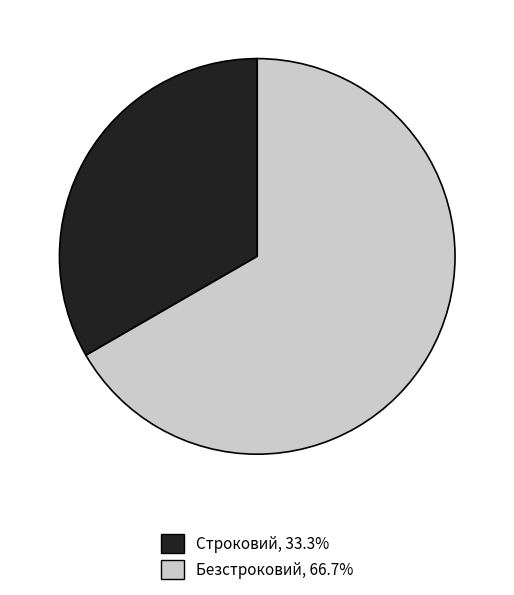

Combined, do Строковий and Безстроковий account for over 50%?

Yes